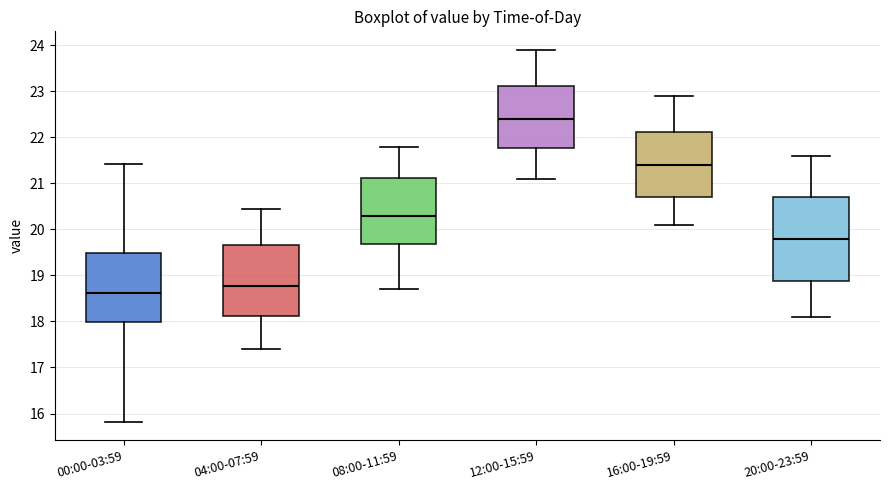

Reading left to right, transcribe this box plot: for each box, give where its median line is, the range the box spans, and where its two whiskers end, as read against the y-axis. The values are not printed on the chart, so give them approximately, as read against the axis.

00:00-03:59: median 18.6, box 18.0 to 19.5, whiskers 15.8 to 21.4
04:00-07:59: median 18.8, box 18.1 to 19.7, whiskers 17.4 to 20.5
08:00-11:59: median 20.3, box 19.7 to 21.1, whiskers 18.7 to 21.8
12:00-15:59: median 22.4, box 21.8 to 23.1, whiskers 21.1 to 23.9
16:00-19:59: median 21.4, box 20.7 to 22.1, whiskers 20.1 to 22.9
20:00-23:59: median 19.8, box 18.9 to 20.7, whiskers 18.1 to 21.6